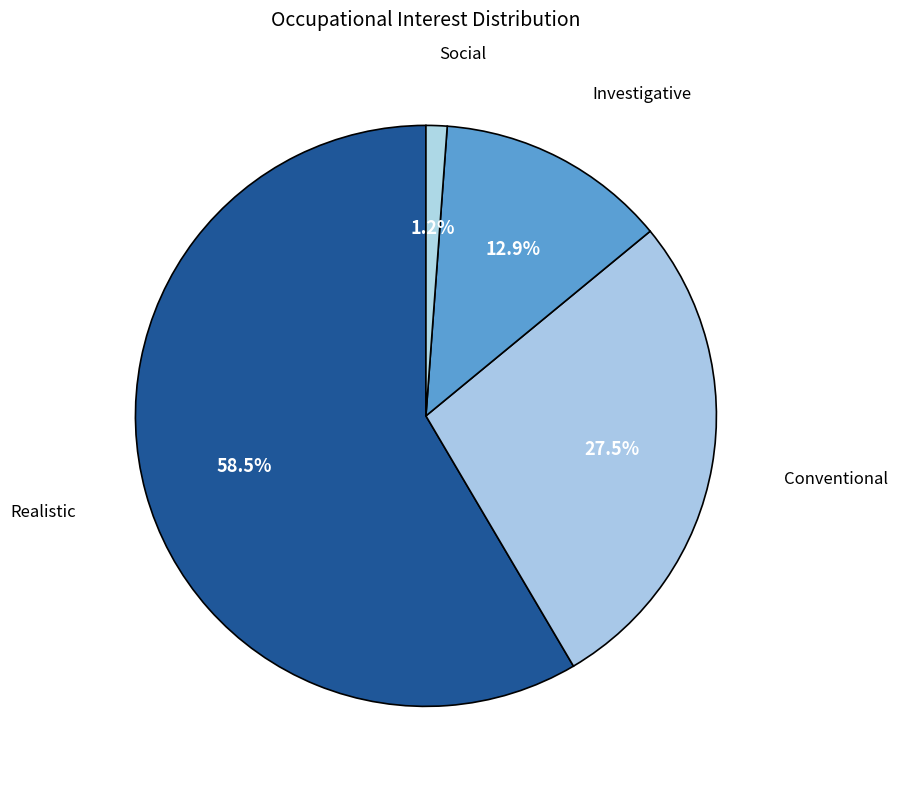

How many segments does this pie chart have?

4